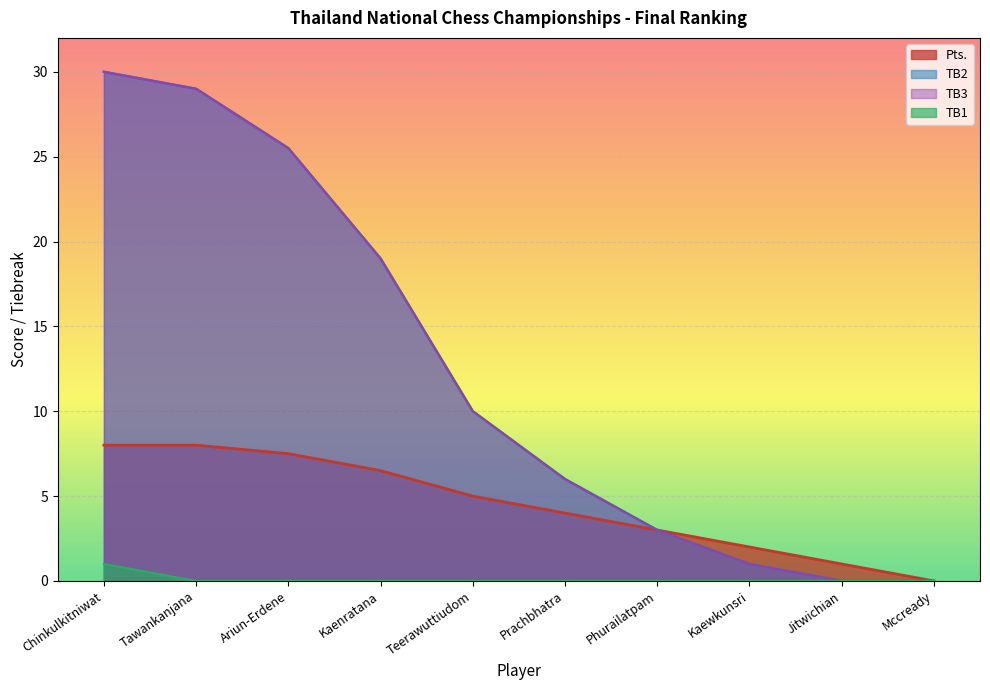

At which label does Pts. reach its peak?

Chinkulkitniwat